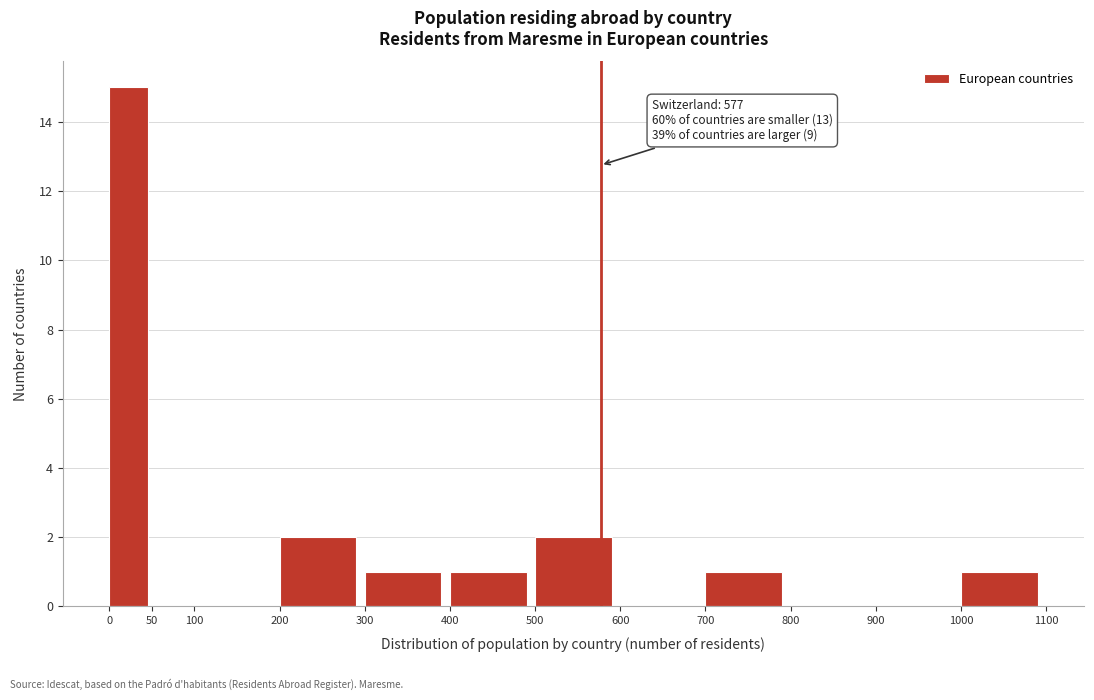

Over which range of the x-axis is the bar tallest?

0 to 50